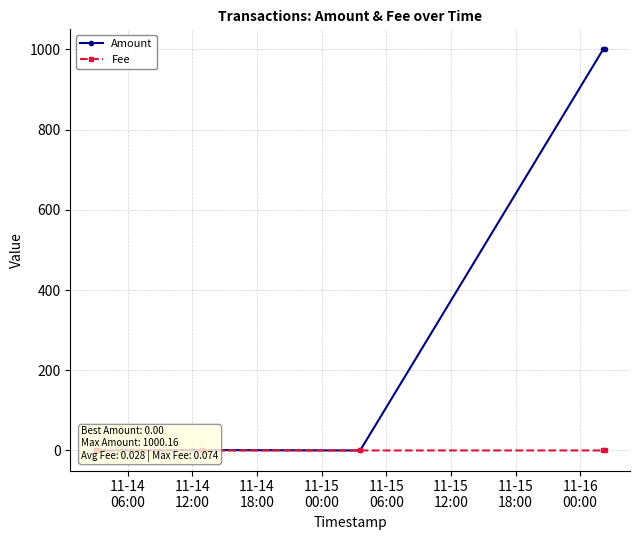

How many intersections are there between Amount and Fee?

3